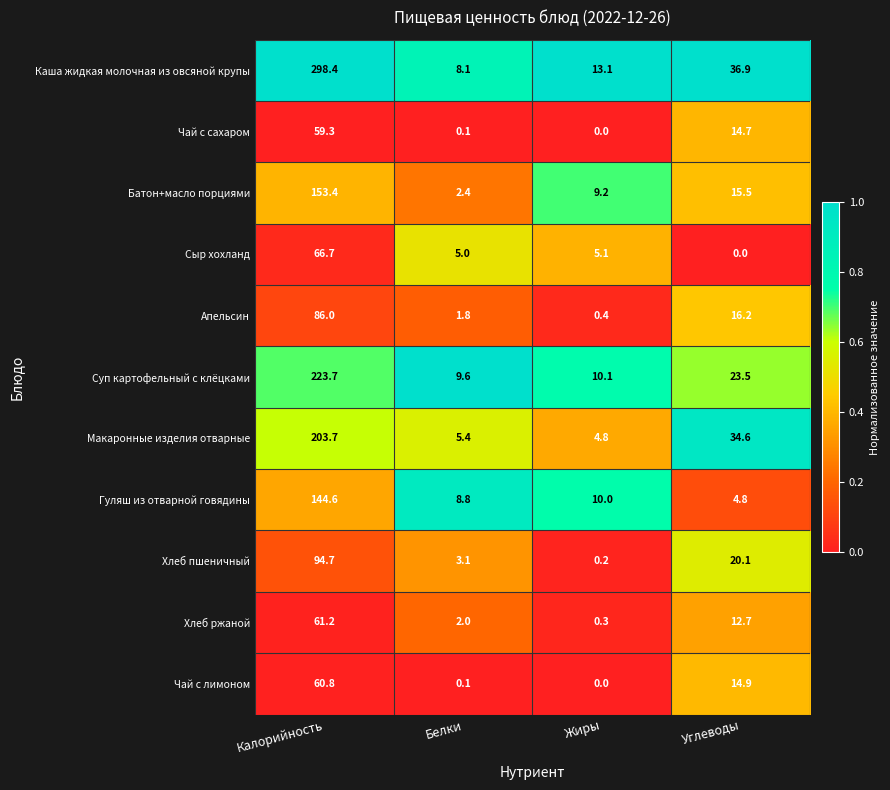

Between Жиры and Углеводы, which series saw the biggest shift?

Макаронные изделия отварные